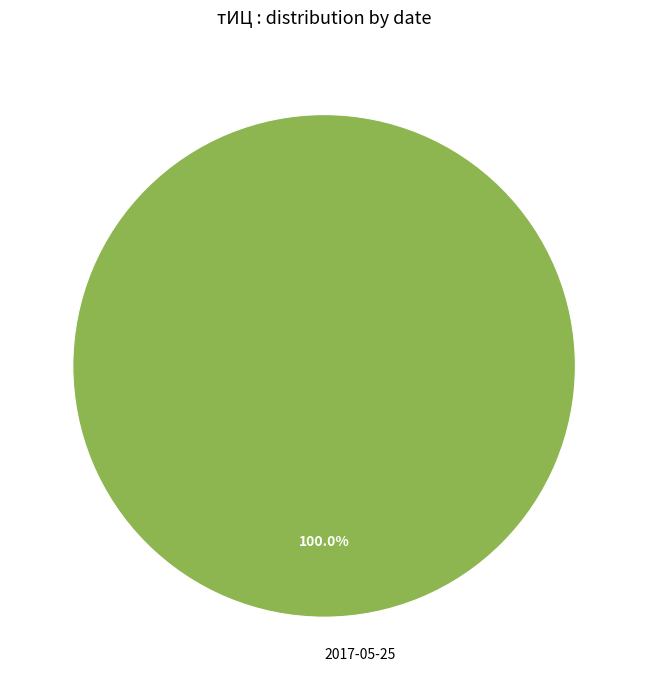

Is 2017-05-25 the majority of the pie?

Yes